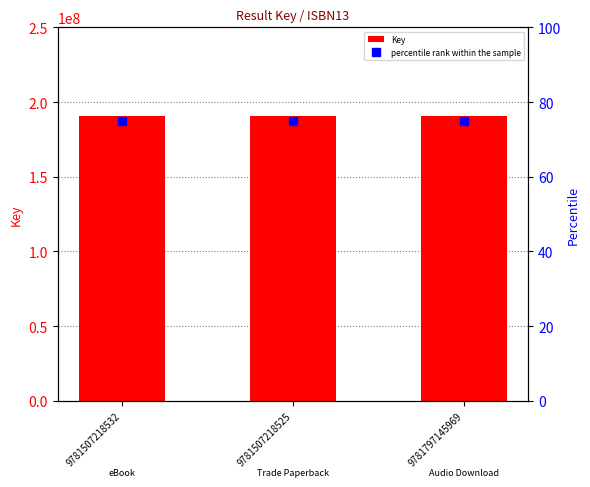

Reading left to right, extract all data points from this chart.

Key: 190842901	190842901	190842901
percentile rank within the sample: 75	75	75